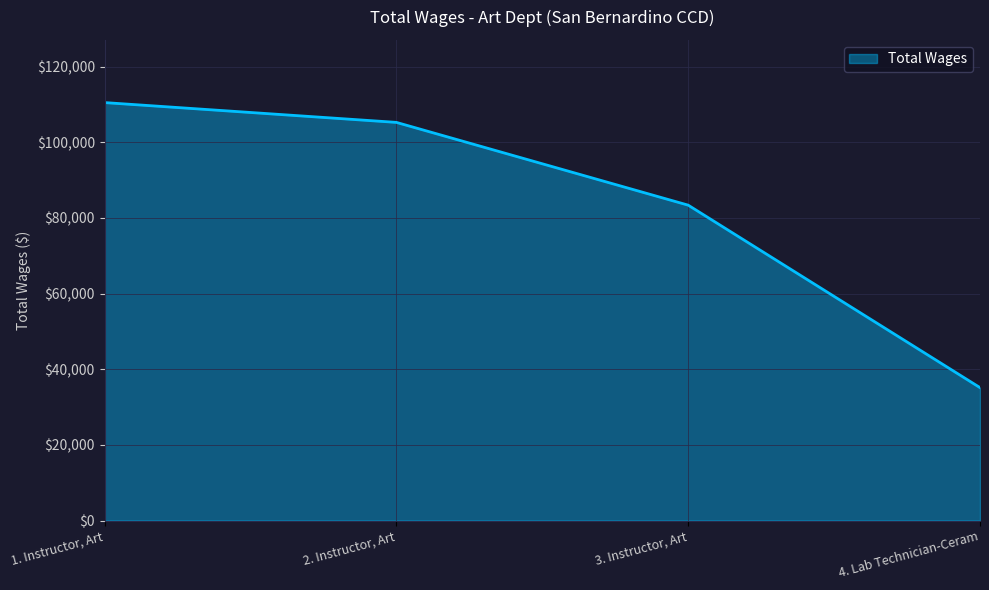

The value at 3. Instructor, Art is 83373. True or false?

True